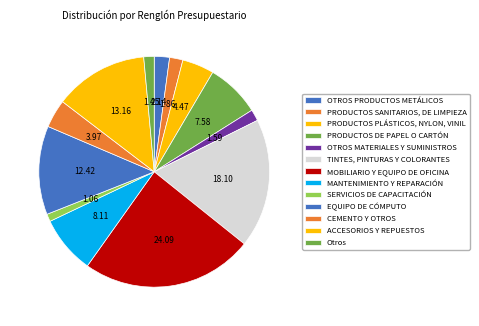

Count the number of slices in the pie.

13